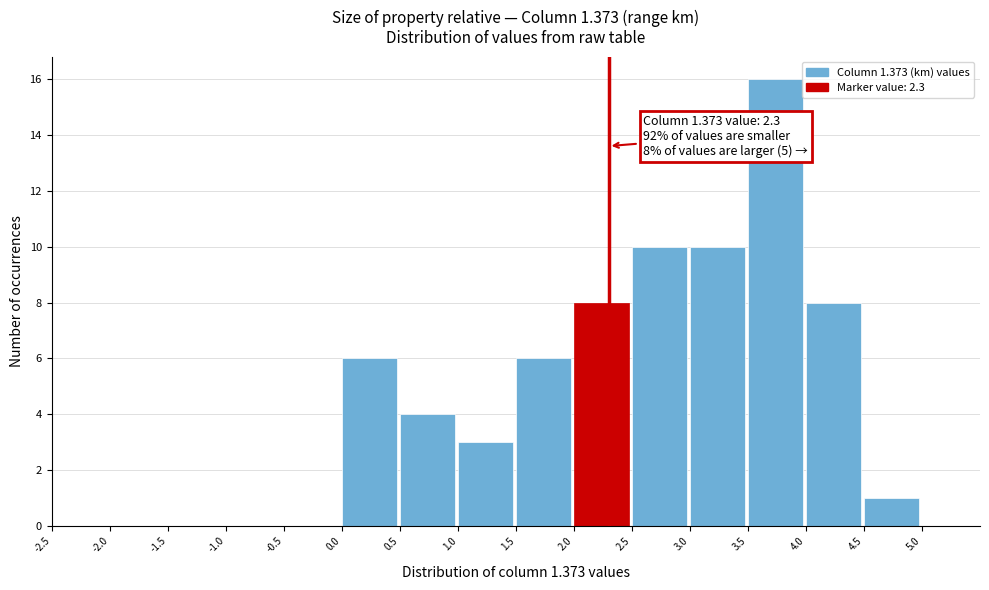

Over which range of the x-axis is the bar tallest?

3.5 to 4.0